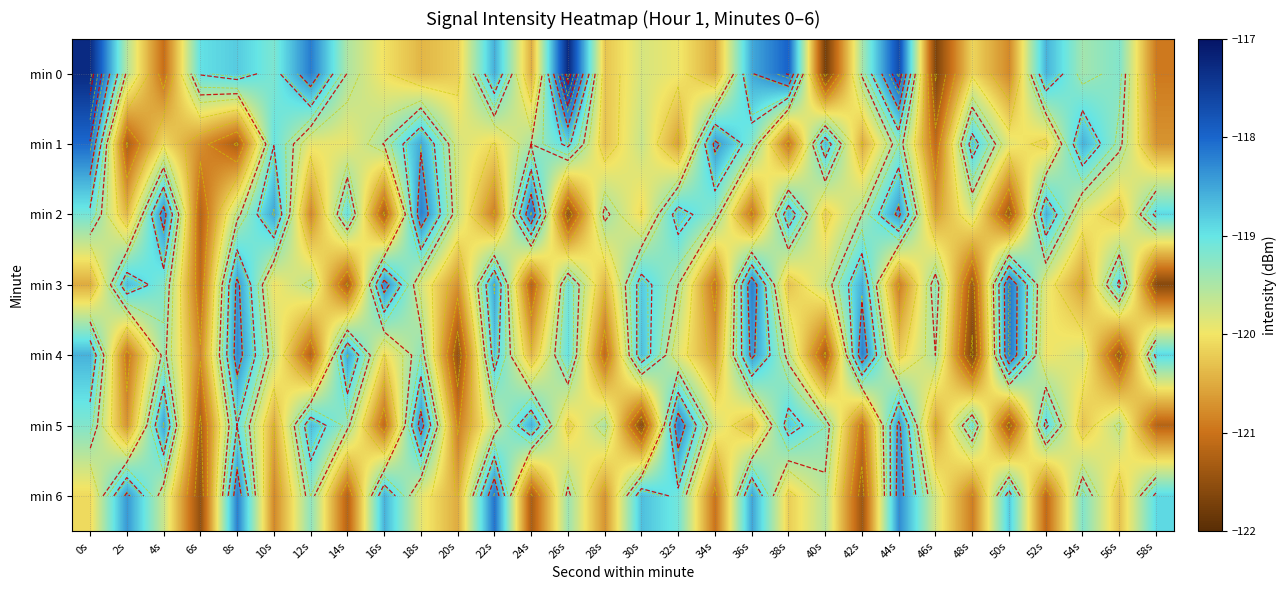

Rank the series at 56s from lowest to highest value.

min 4, min 2, min 6, min 5, min 1, min 0, min 3